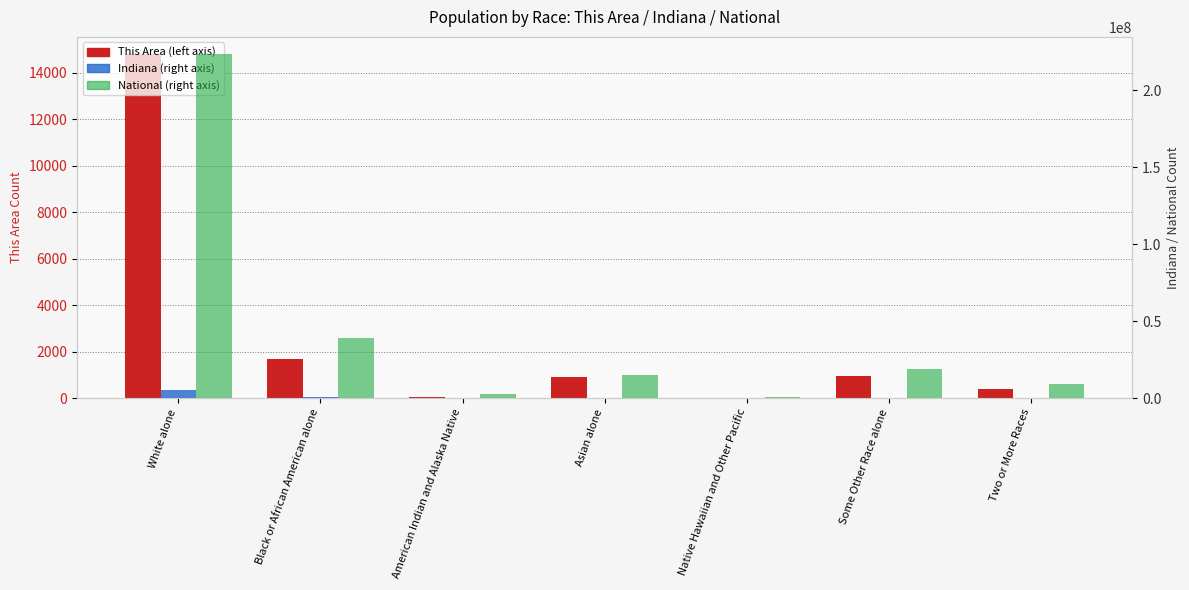

What is the minimum value for National?

540013